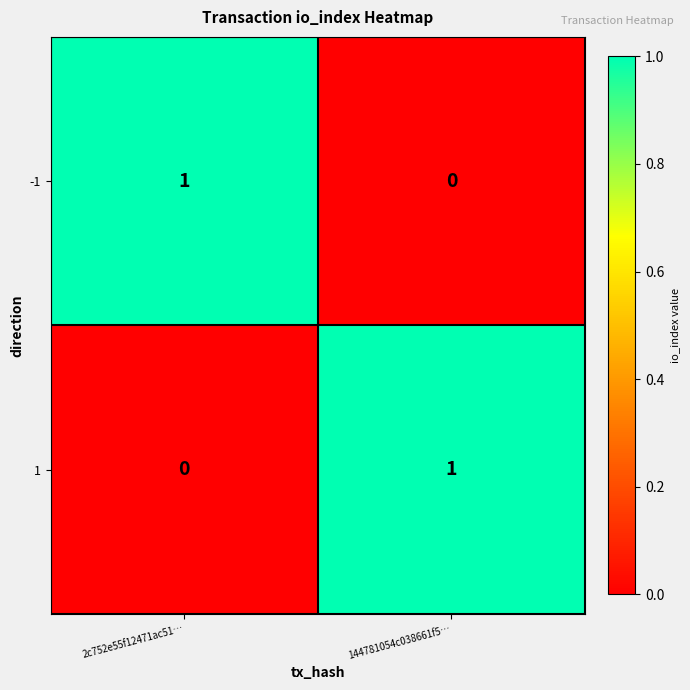

Rank the categories by 1 value from highest to lowest.

144781054c038661f5…, 2c752e55f12471ac51…